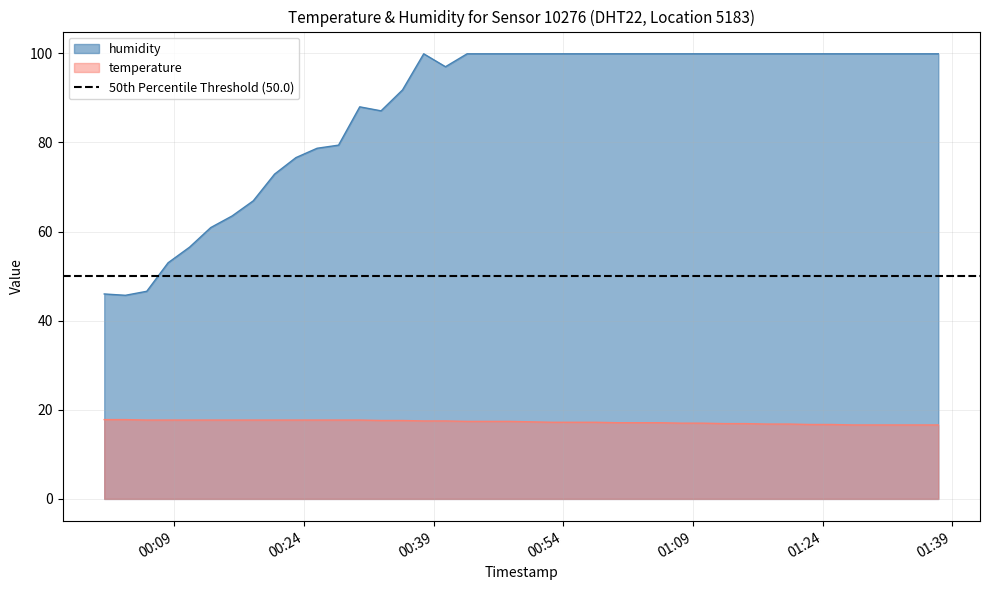

Is the value of temperature at 2022-08-21T00:08:18 greater than the value of humidity at 2022-08-21T01:34:56?

No